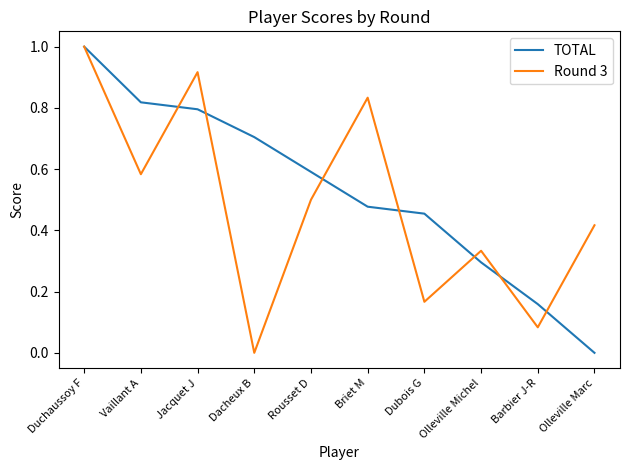

After their last crossing, which series has the higher values: TOTAL or Round 3?

Round 3